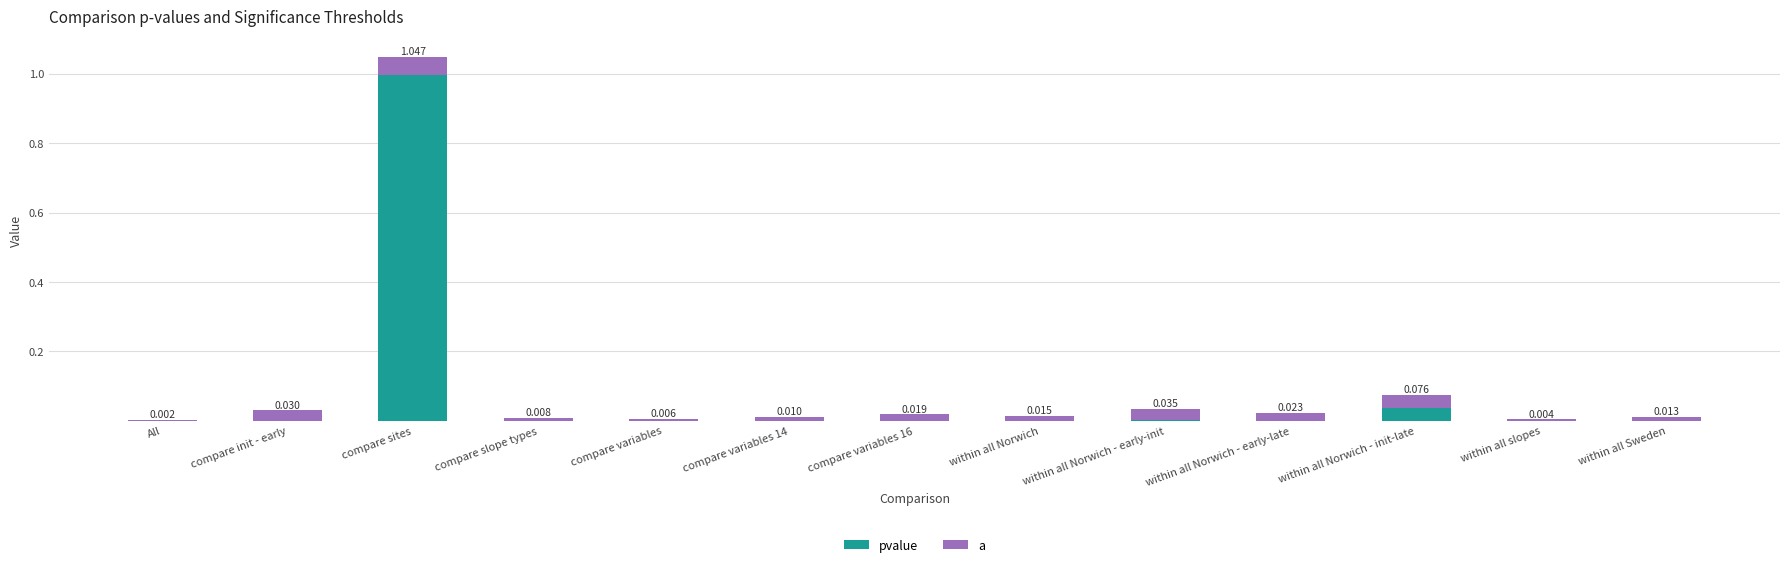

At which category is the sum across all series the highest?

compare sites